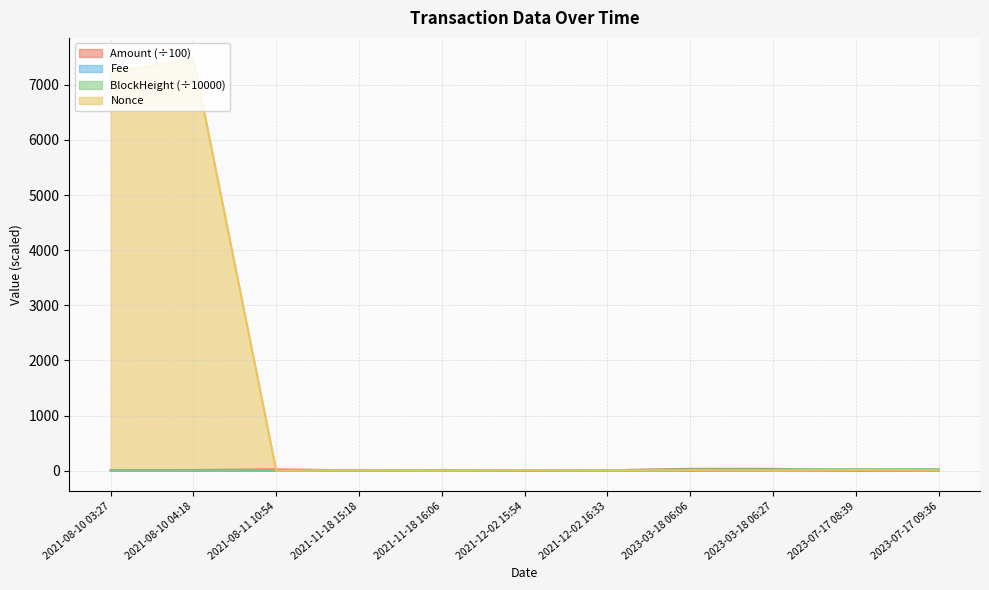

What is the average value of the Amount series?

12.4